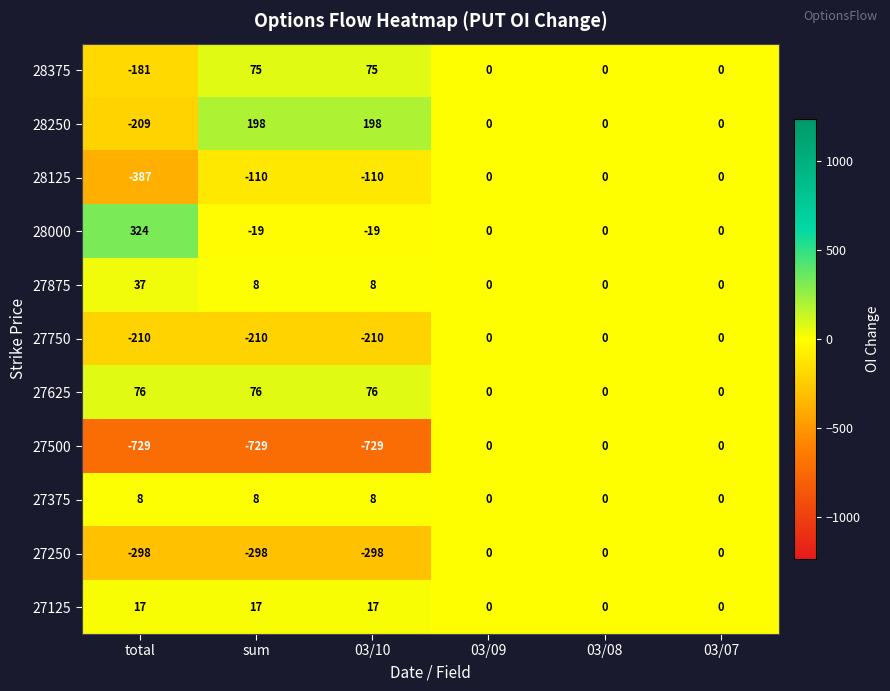

Which series has the largest range (max minus min)?

27500